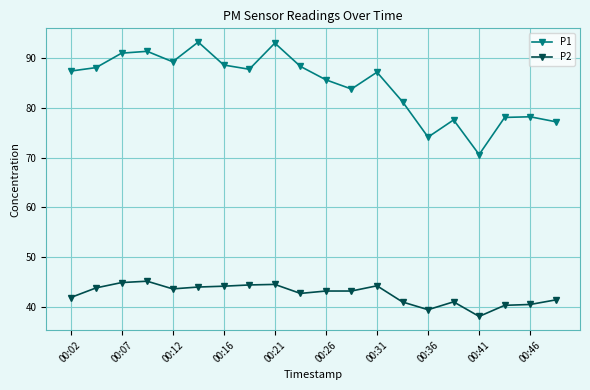

True or false: P1 and P2 intersect in this chart.

False